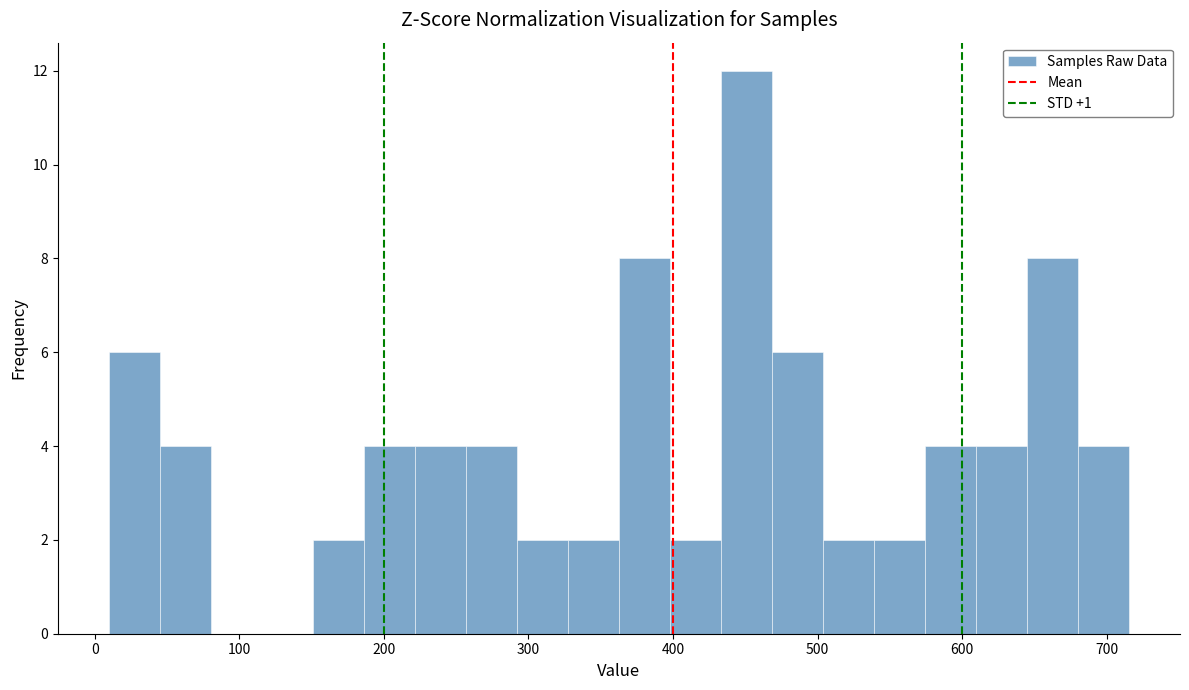

Around what value on the x-axis is the tallest bar? Give the approximate position of its centre, as read against the axis.

450